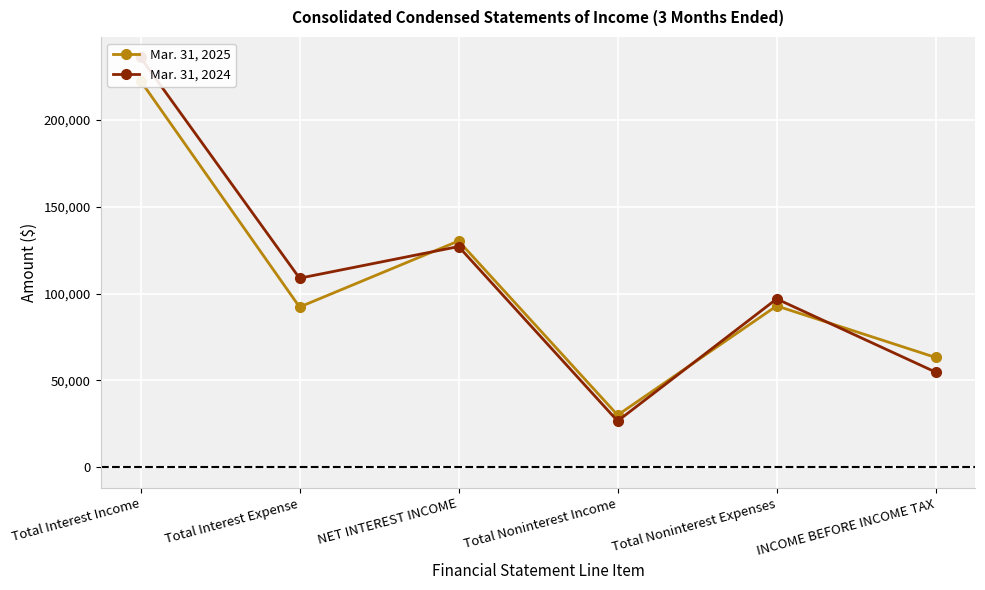

What is the difference between the maximum and minimum values in the Mar. 31, 2025 series?

192470